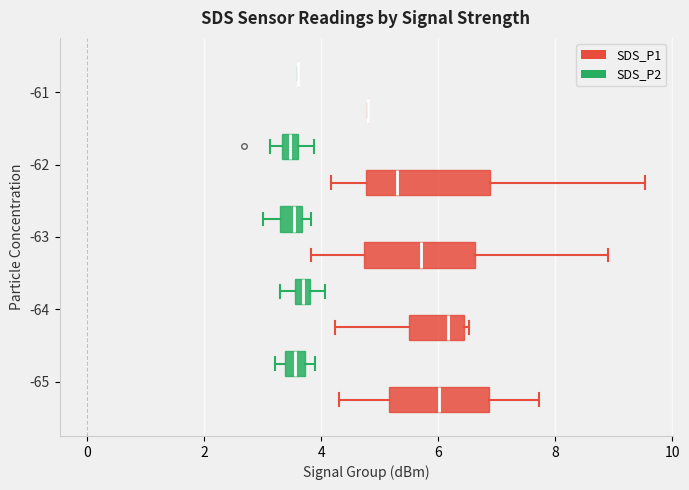

Which box is the widest, from its left edge to its right edge?

-62 (SDS_P1)